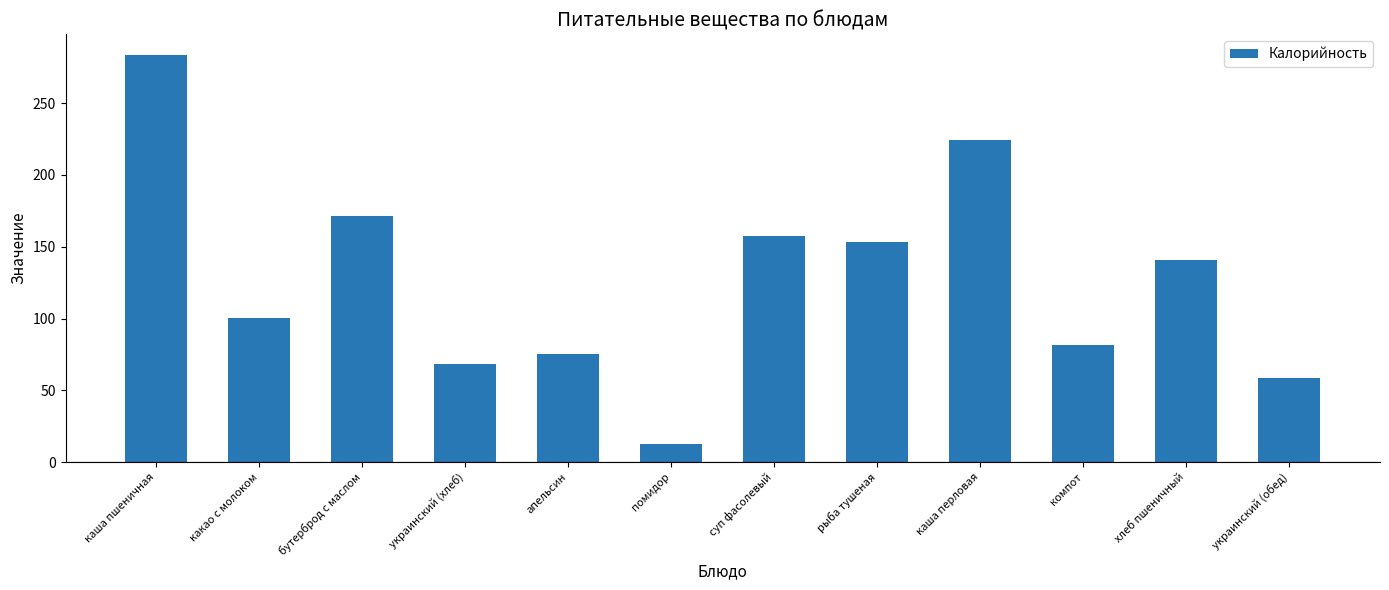

Reading left to right, list all the values displayed in this chart.

283.7	100.4	171.6	68.5	75.6	12.8	157.4	153.6	224.5	81.3	140.6	58.7